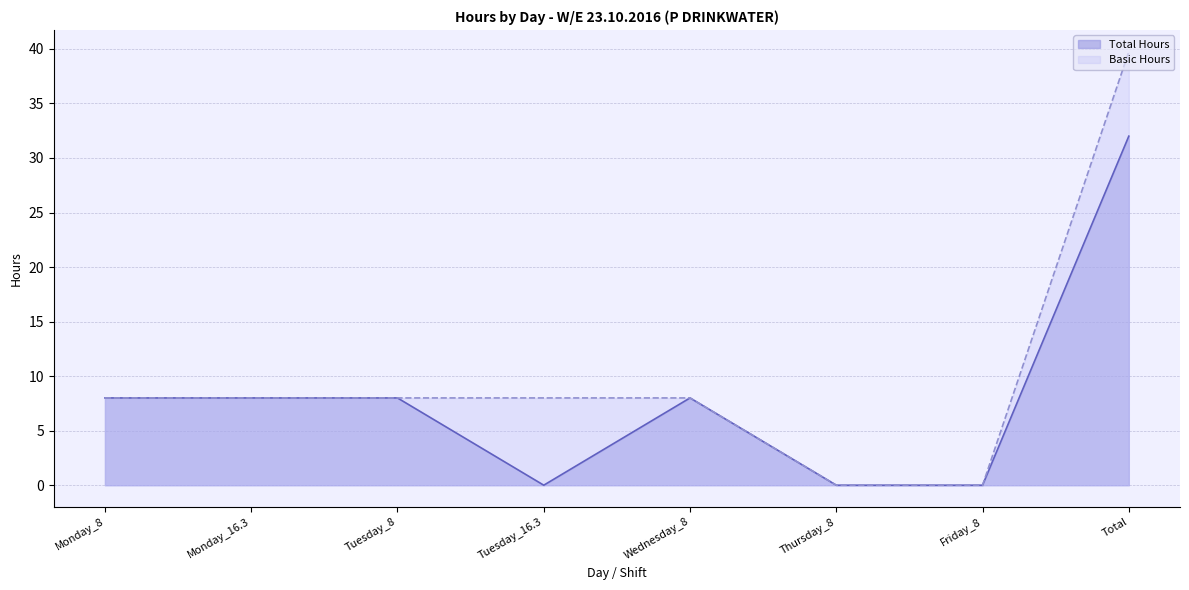

In Total Hours, how many points are higher than both neighbors (excluding endpoints)?

1